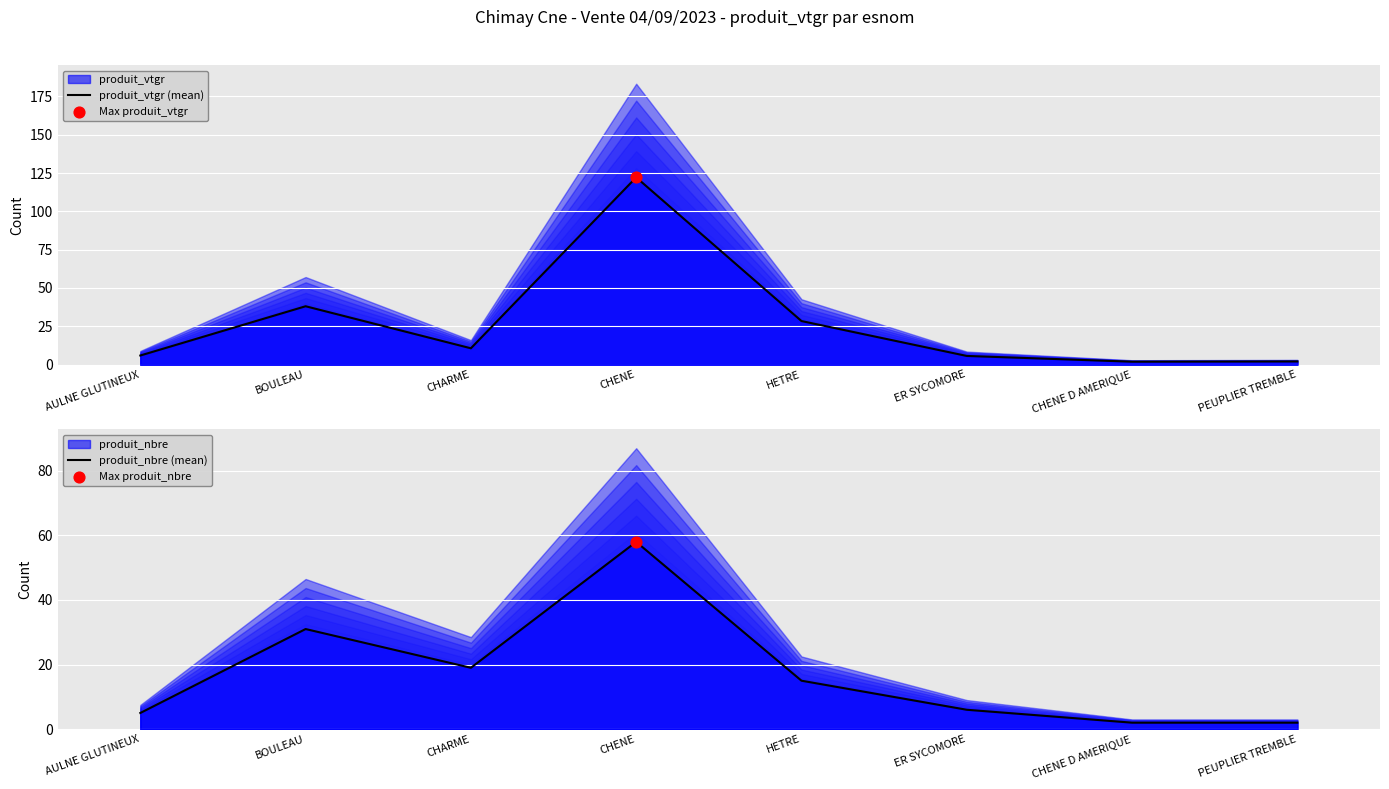

What is the total value across all series at AULNE GLUTINEUX?

10.9